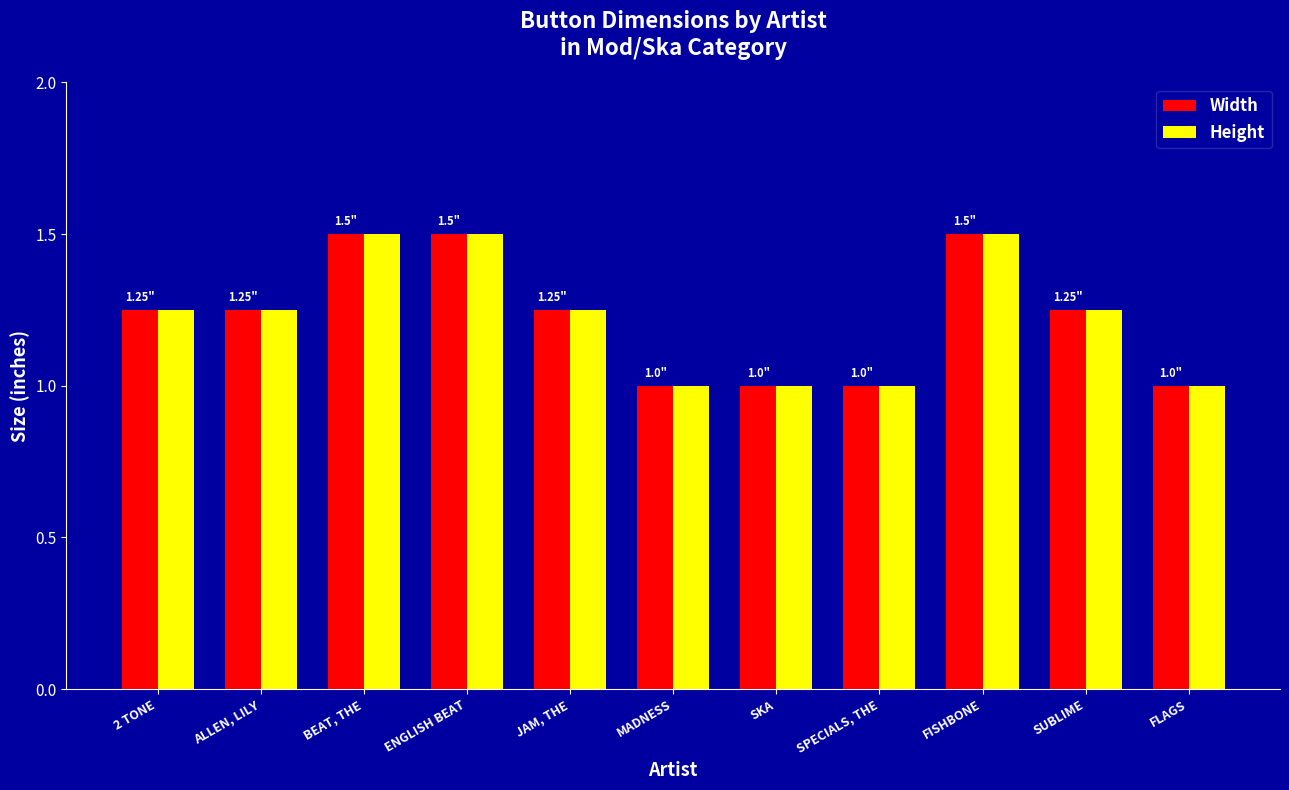

The value of Width at SKA is 0.3. True or false?

False